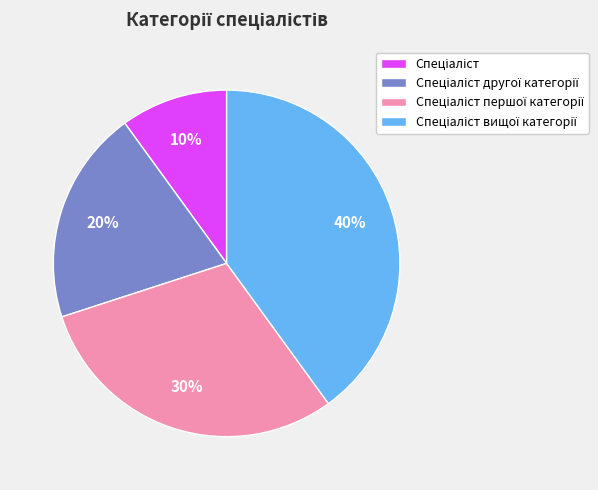

Is there any slice that represents more than half of the pie?

No